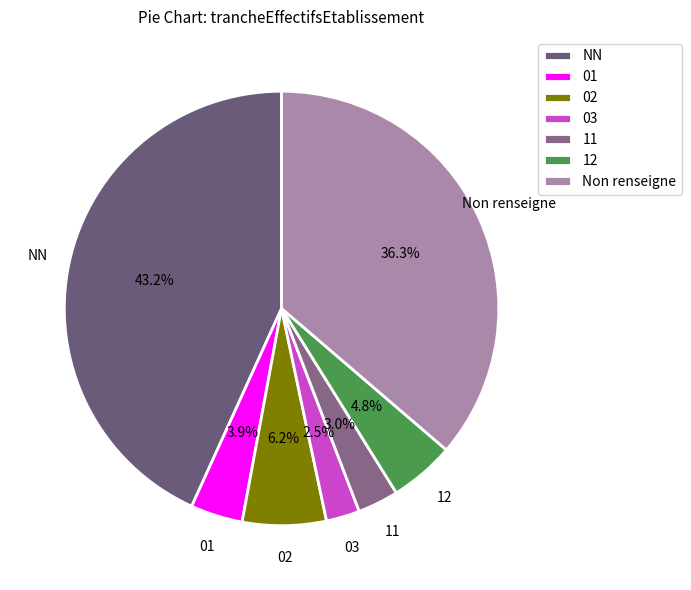

What is the ratio of the value at NN to the value at 03?

17.3